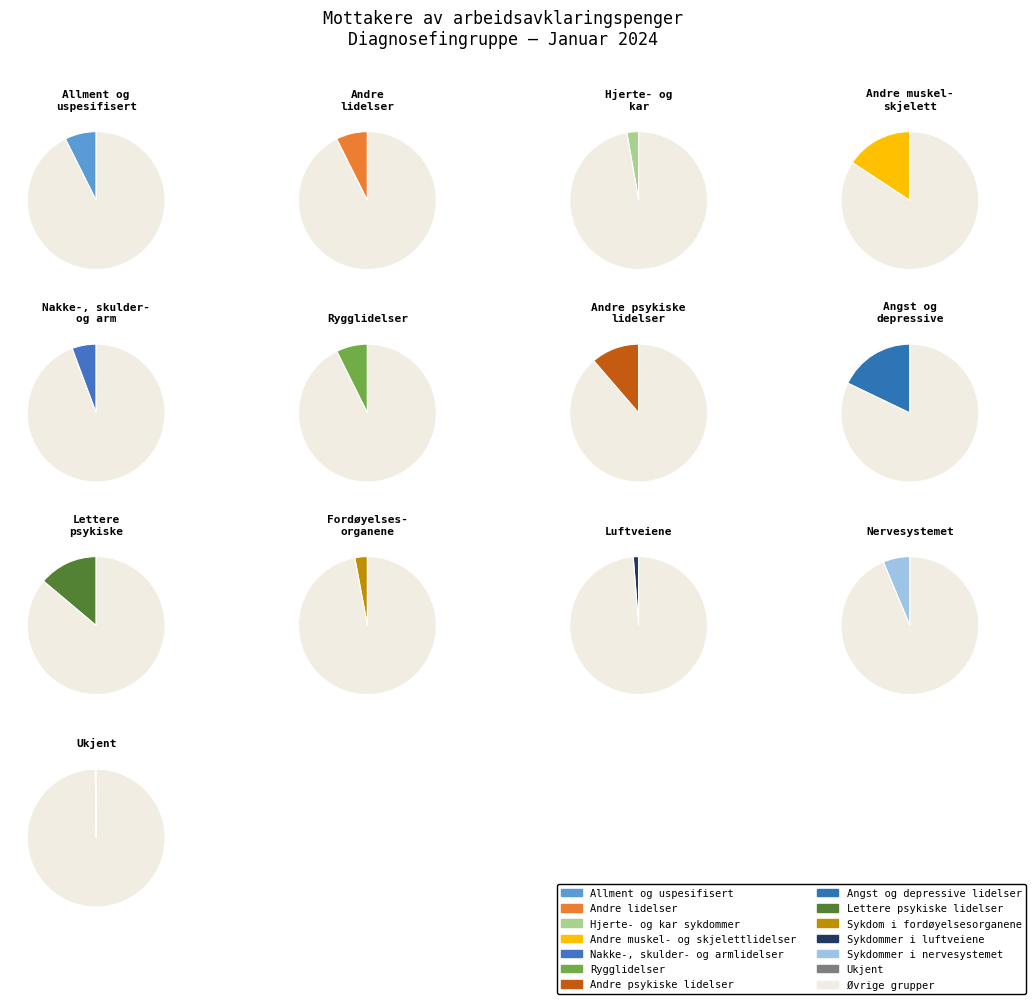

Does Sykdom i fordøyelsesorganene account for over 50% of the chart?

No